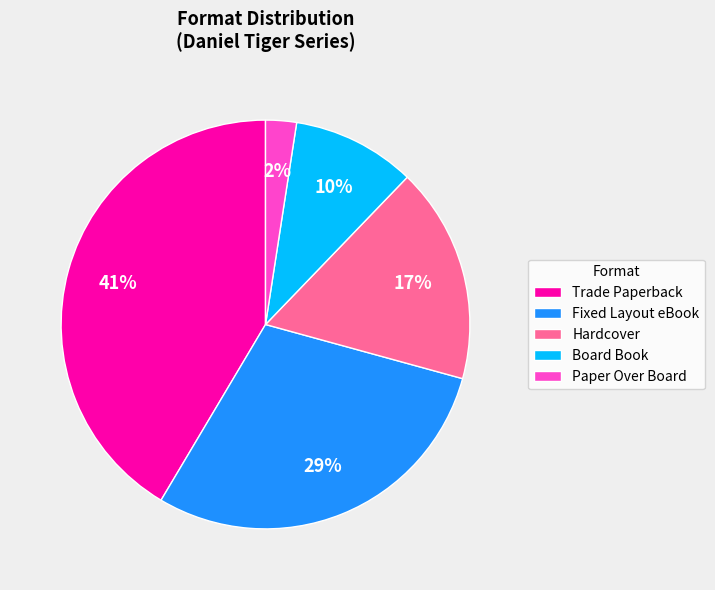

Between Hardcover and Paper Over Board, which is larger?

Hardcover